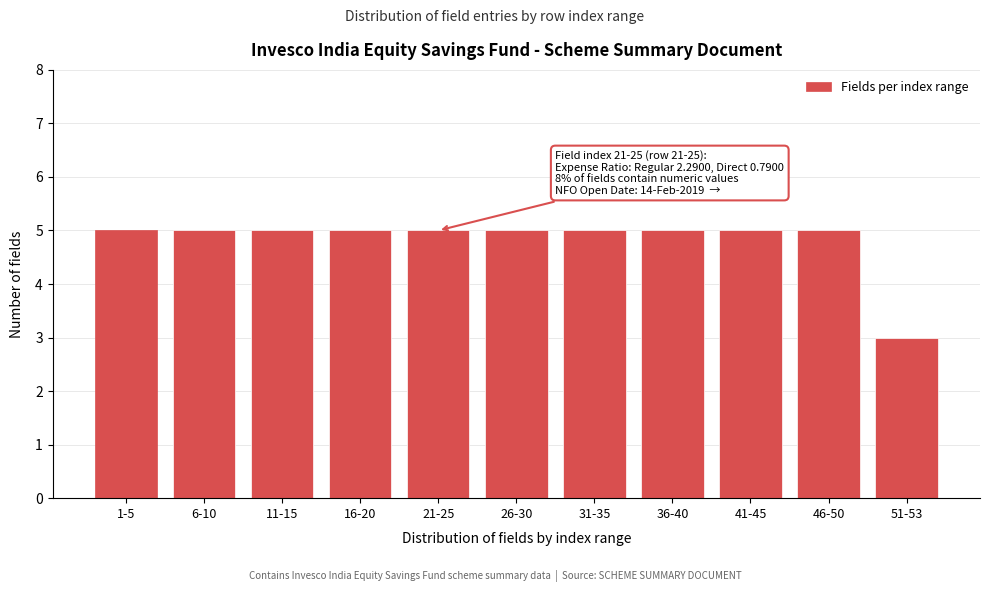

Reading left to right, list all the values displayed in this chart.

5	5	5	5	5	5	5	5	5	5	3